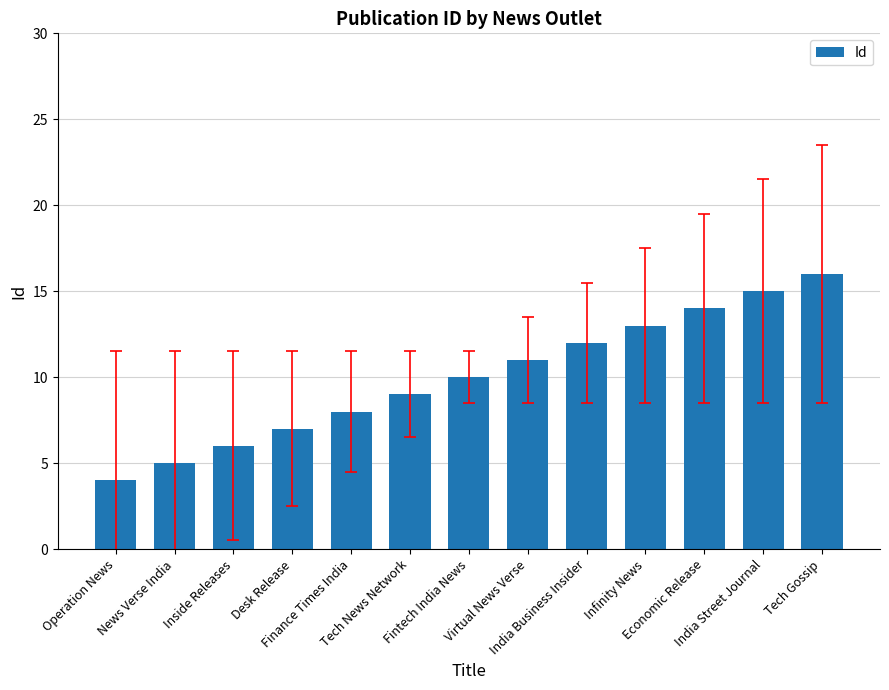

What is the maximum value shown in the chart?

16